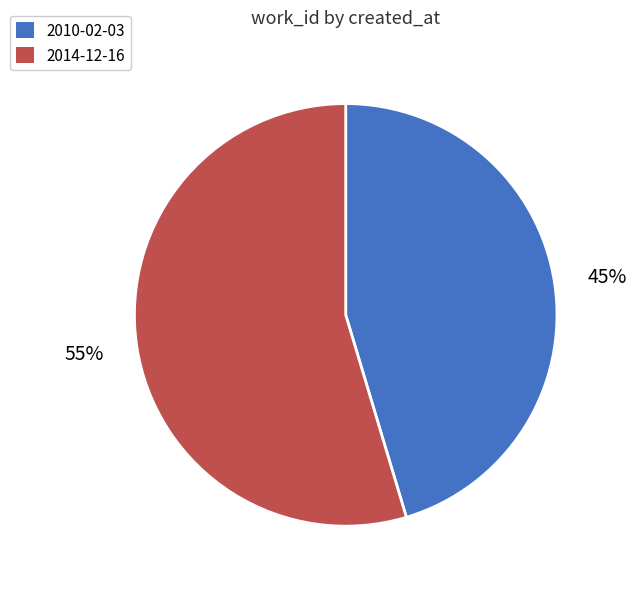

To the nearest percent, what is the combined percentage of 2014-12-16 and 2010-02-03?

100%